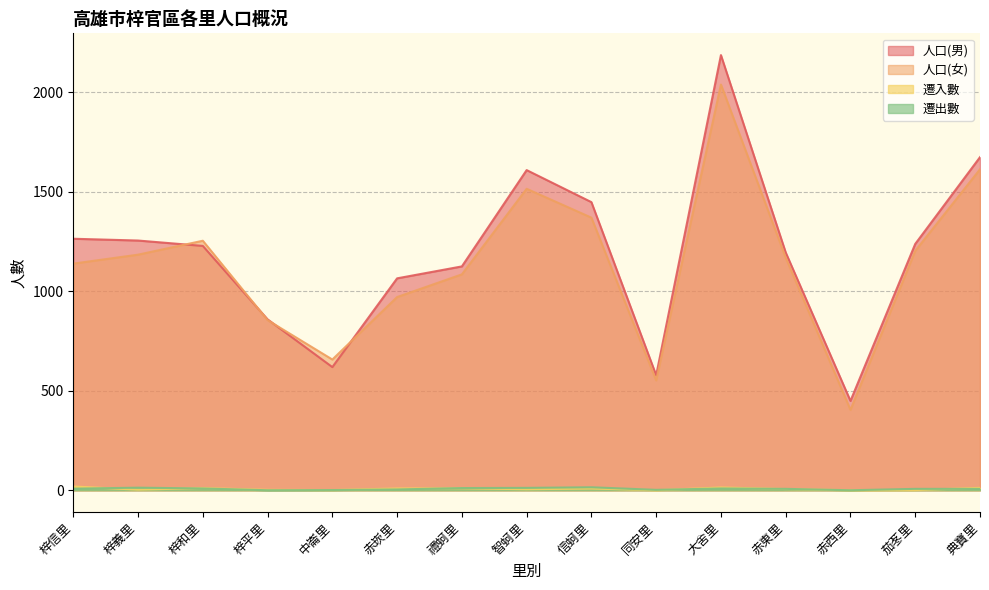

Reading left to right, what are all the values shown in this chart?

人口(男): 梓信里=1264	梓義里=1255	梓和里=1228	梓平里=859	中崙里=619	赤崁里=1065	禮蚵里=1125	智蚵里=1609	信蚵里=1448	同安里=578	大舍里=2187	赤東里=1195	赤西里=449	茄苳里=1238	典寶里=1674
人口(女): 梓信里=1139	梓義里=1184	梓和里=1254	梓平里=855	中崙里=657	赤崁里=971	禮蚵里=1085	智蚵里=1515	信蚵里=1370	同安里=552	大舍里=2039	赤東里=1169	赤西里=404	茄苳里=1203	典寶里=1613
遷入數: 梓信里=19	梓義里=3	梓和里=11	梓平里=2	中崙里=1	赤崁里=9	禮蚵里=10	智蚵里=5	信蚵里=9	同安里=0	大舍里=14	赤東里=6	赤西里=0	茄苳里=1	典寶里=12
遷出數: 梓信里=8	梓義里=13	梓和里=9	梓平里=0	中崙里=1	赤崁里=4	禮蚵里=11	智蚵里=12	信蚵里=15	同安里=2	大舍里=9	赤東里=7	赤西里=0	茄苳里=7	典寶里=7